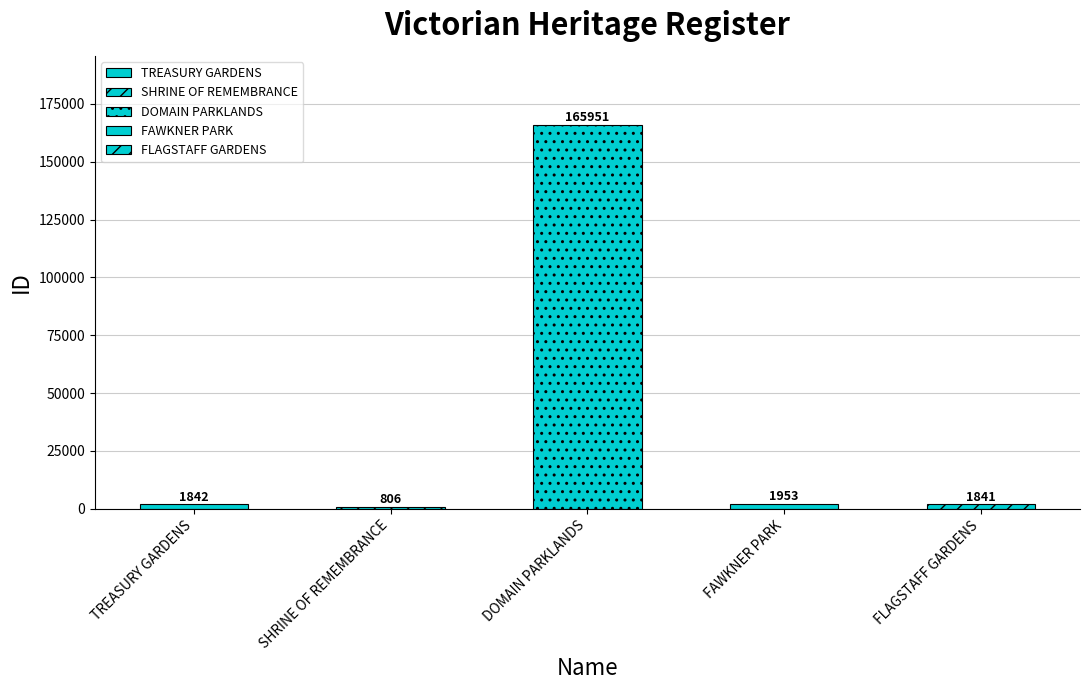

List the labels in order of value, largest first.

DOMAIN PARKLANDS, FAWKNER PARK, TREASURY GARDENS, FLAGSTAFF GARDENS, SHRINE OF REMEMBRANCE